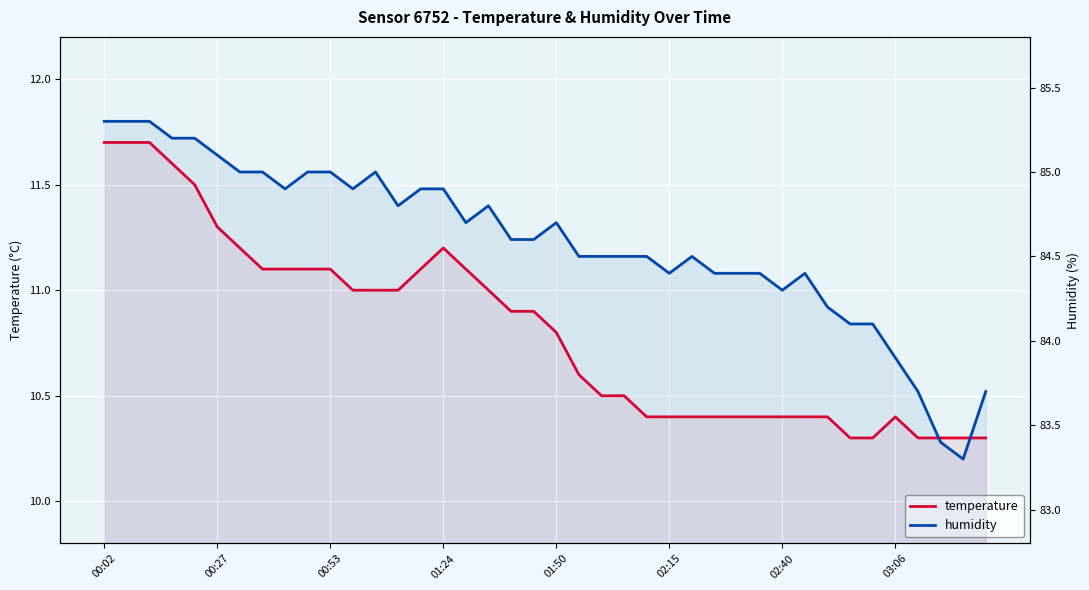

Reading left to right, transcribe all the data shown in this chart.

temperature: 11.7	11.7	11.7	11.6	11.5	11.3	11.2	11.1	11.1	11.1	11.1	11.0	11.0	11.0	11.1	11.2	11.1	11.0	10.9	10.9	10.8	10.6	10.5	10.5	10.4	10.4	10.4	10.4	10.4	10.4	10.4	10.4	10.4	10.3	10.3	10.4	10.3	10.3	10.3	10.3
humidity: 85.3	85.3	85.3	85.2	85.2	85.1	85.0	85.0	84.9	85.0	85.0	84.9	85.0	84.8	84.9	84.9	84.7	84.8	84.6	84.6	84.7	84.5	84.5	84.5	84.5	84.4	84.5	84.4	84.4	84.4	84.3	84.4	84.2	84.1	84.1	83.9	83.7	83.4	83.3	83.7